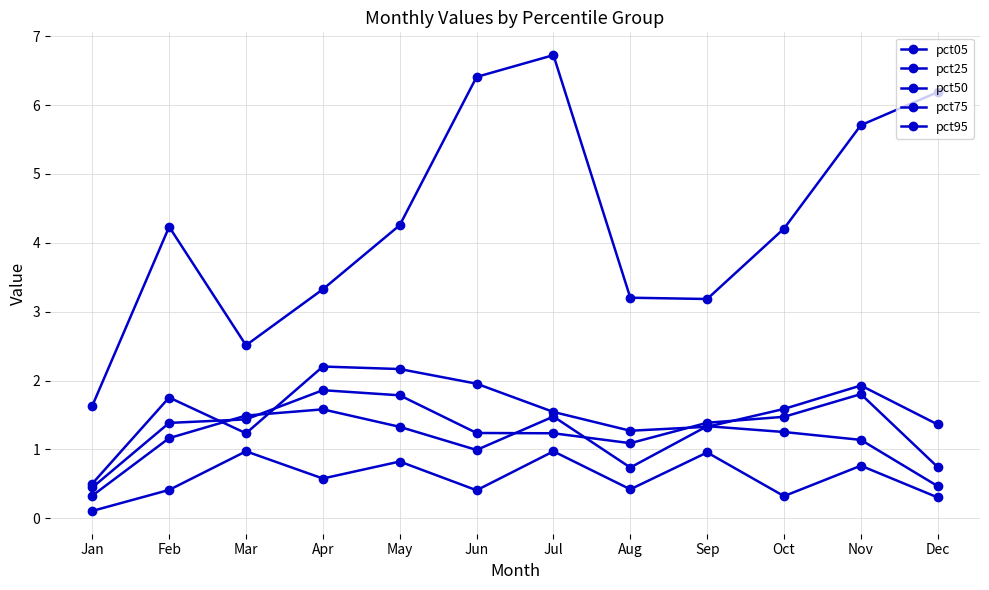

How many data points in pct50 are less than 1?

2